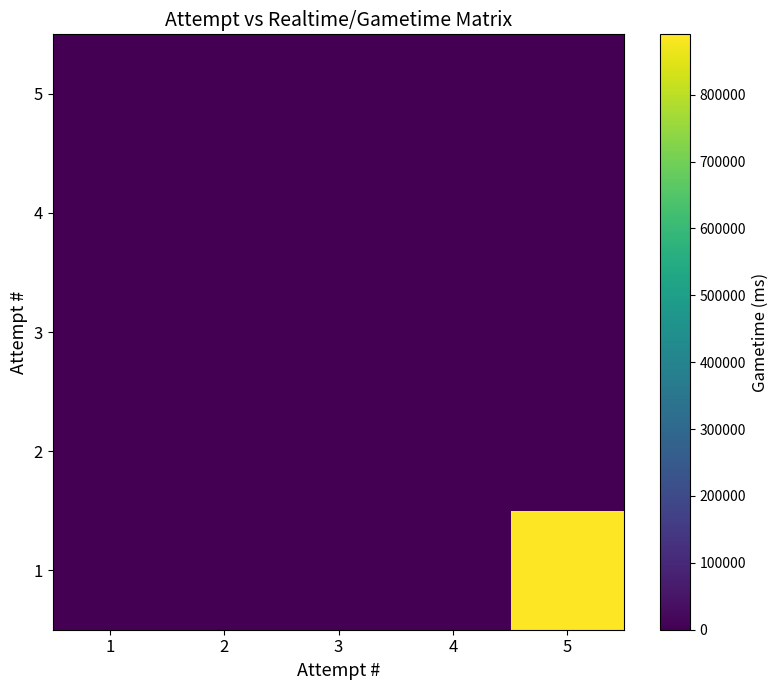

At which category does the chart reach its peak across all series?

5